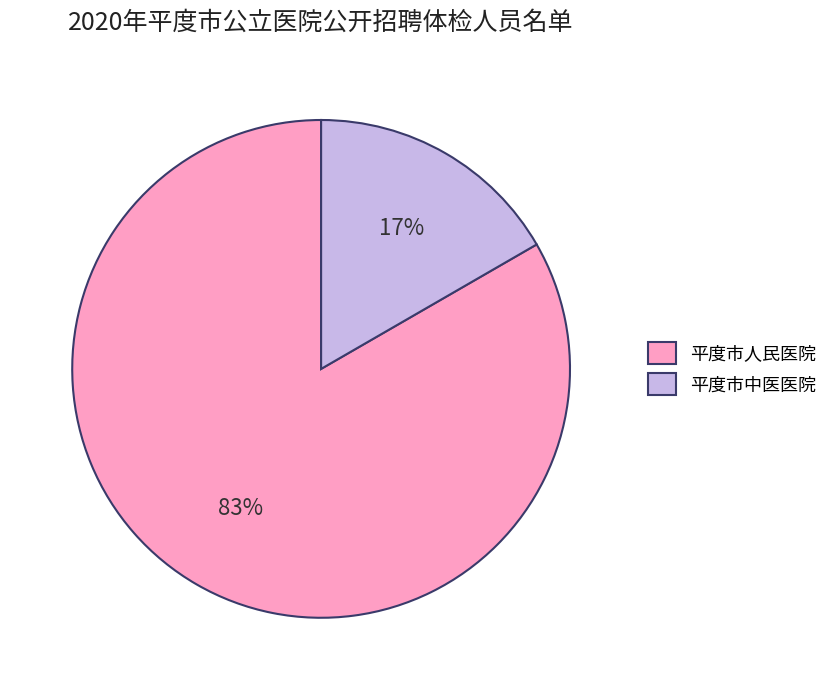

To the nearest percent, what portion does 平度市人民医院 represent?

83%